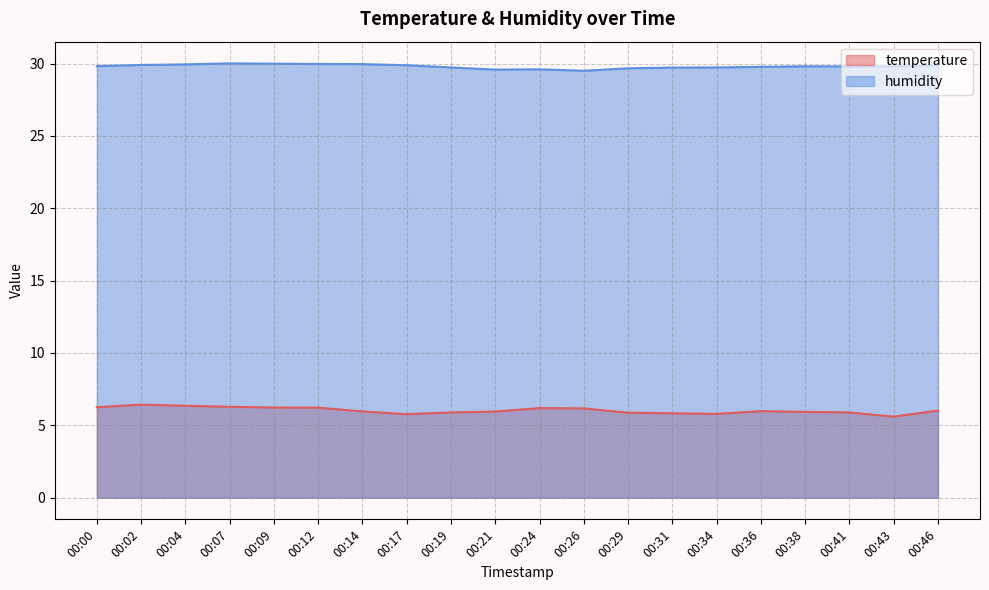

At how many categories does at least one series exceed 10?

20